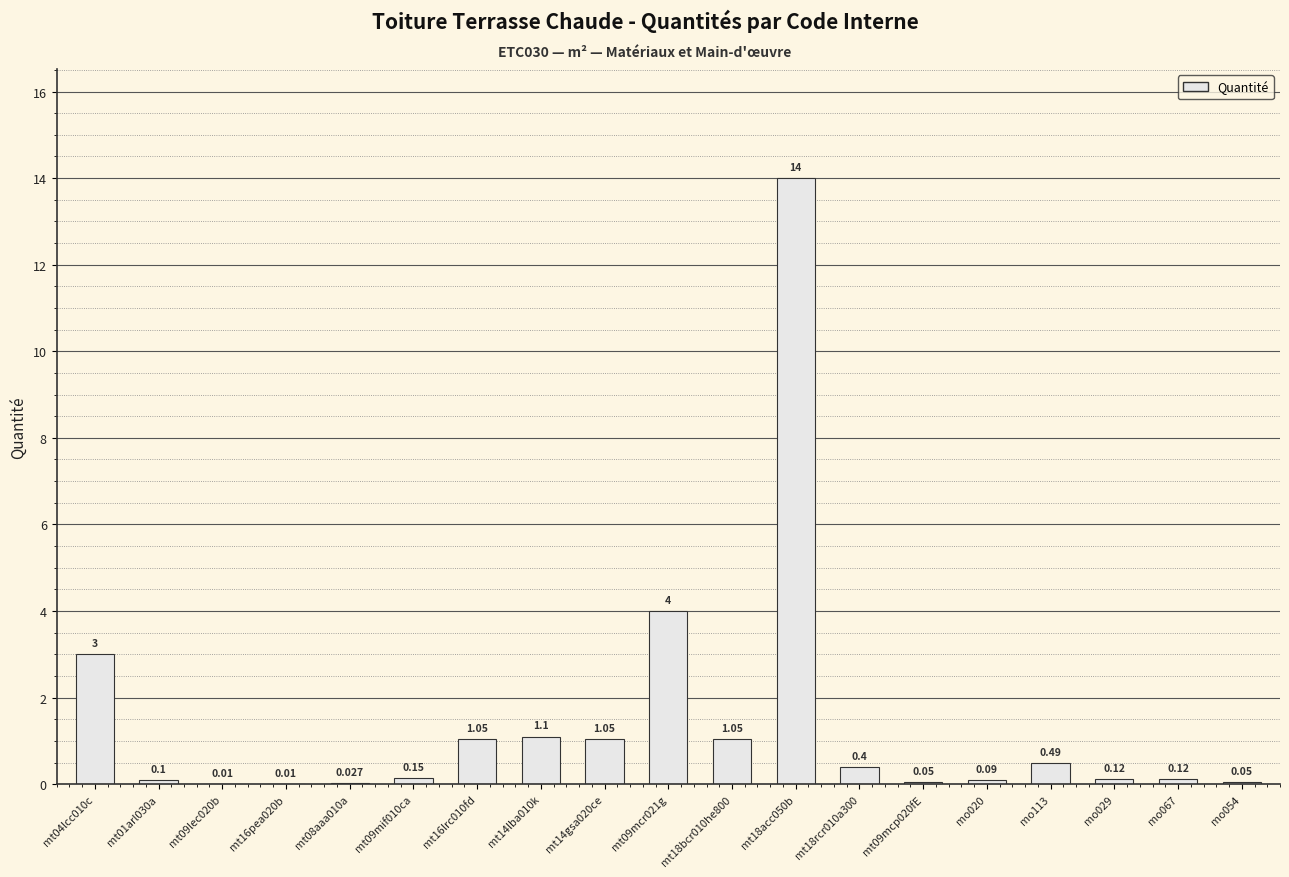

What is the sum of all values?

26.9